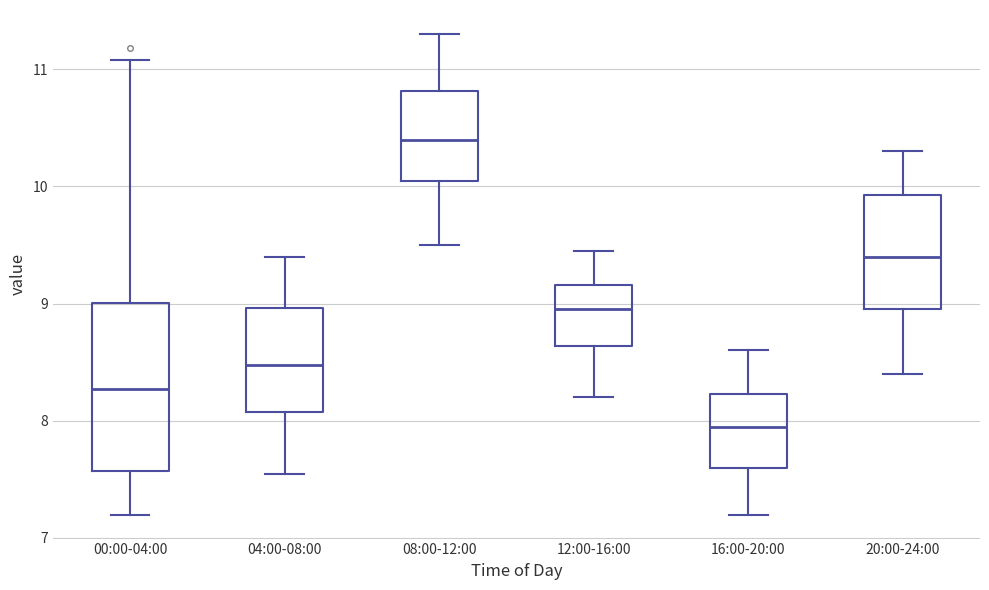

Reading left to right, transcribe this box plot: for each box, give where its median line is, the range the box spans, and where its two whiskers end, as read against the y-axis. The values are not printed on the chart, so give them approximately, as read against the axis.

00:00-04:00: median 8.3, box 7.6 to 9.0, whiskers 7.2 to 11.1
04:00-08:00: median 8.5, box 8.1 to 9.0, whiskers 7.6 to 9.4
08:00-12:00: median 10.4, box 10.1 to 10.8, whiskers 9.5 to 11.3
12:00-16:00: median 9.0, box 8.6 to 9.2, whiskers 8.2 to 9.5
16:00-20:00: median 8.0, box 7.6 to 8.2, whiskers 7.2 to 8.6
20:00-24:00: median 9.4, box 9.0 to 9.9, whiskers 8.4 to 10.3